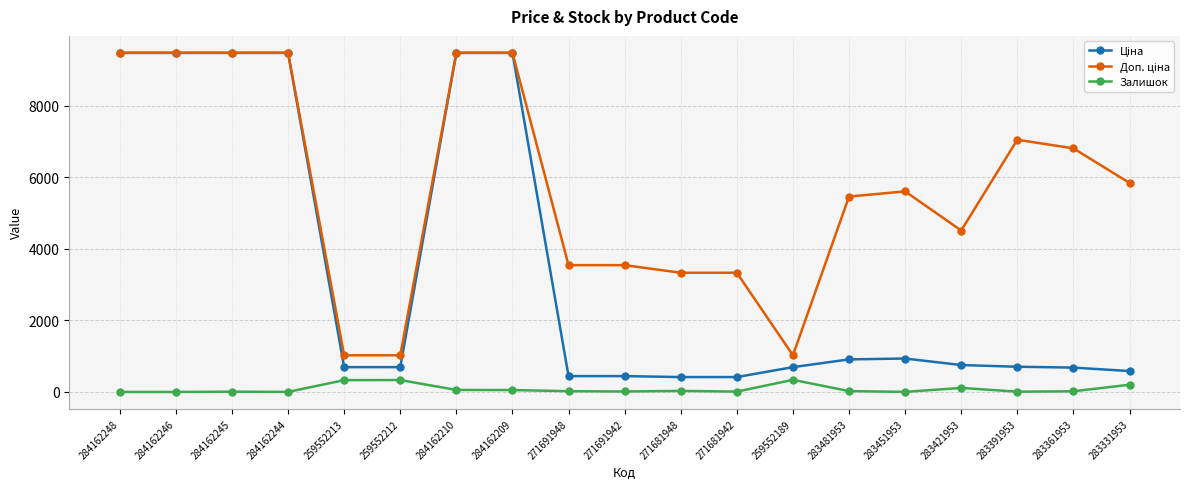

What is the total value across all series at 259552212?

2051.3